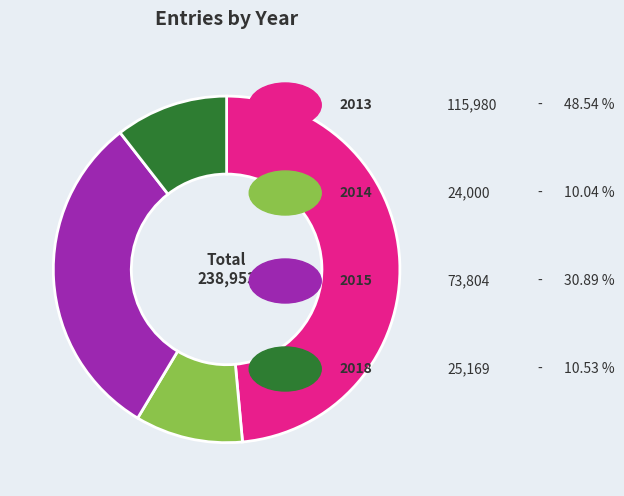

Is there a majority slice in this chart?

No